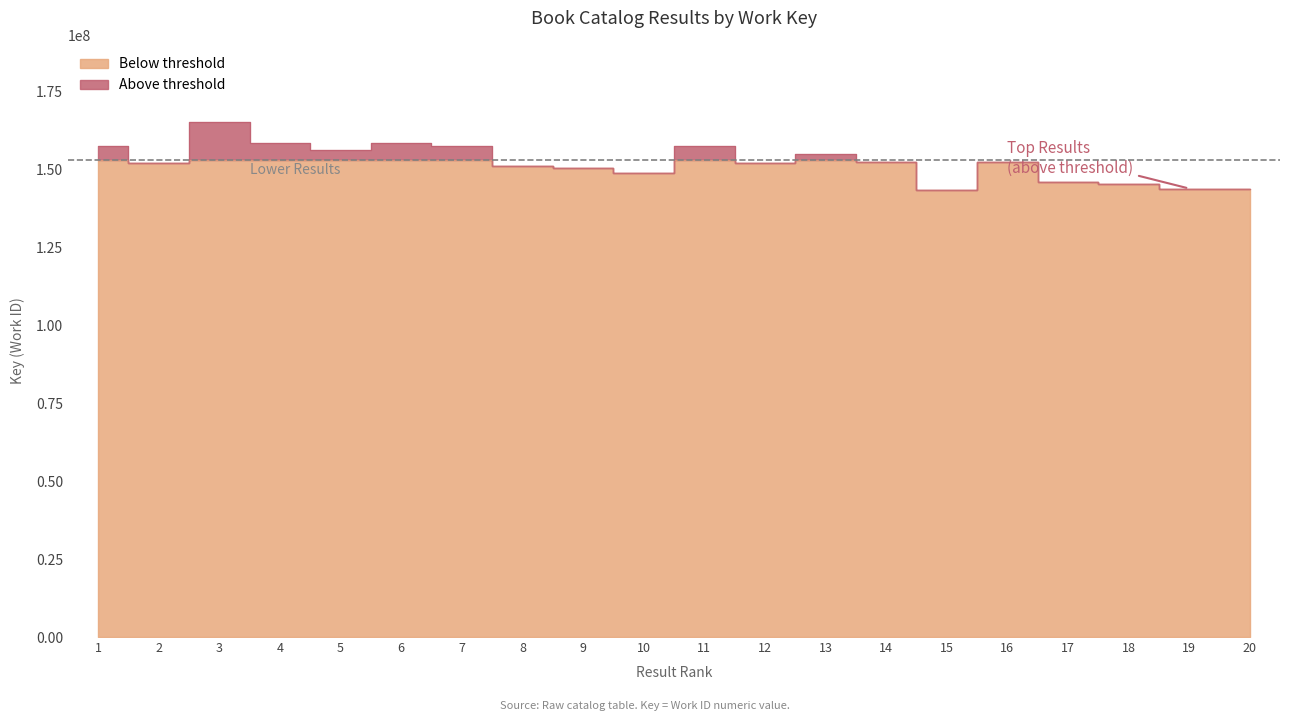

Rank the categories by value from highest to lowest.

3, 6, 4, 1, 7, 11, 5, 13, 14, 16, 12, 2, 8, 9, 10, 17, 18, 20, 19, 15